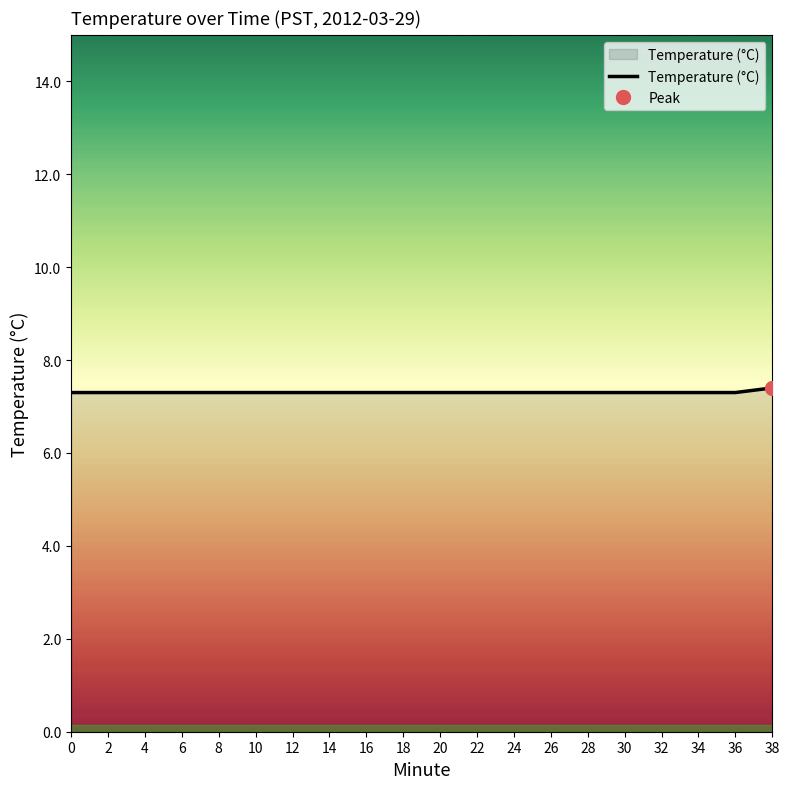

The chart shows a value of 12.8 at 0. True or false?

False